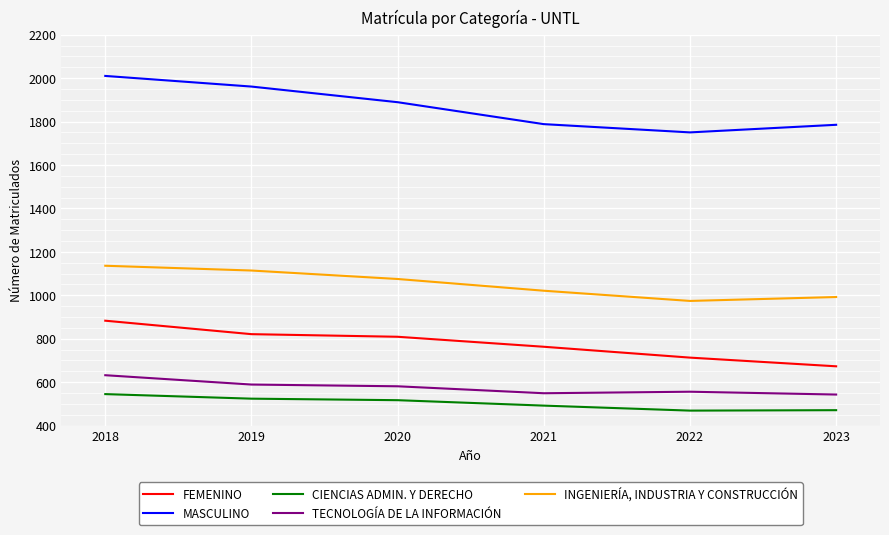

True or false: CIENCIAS ADMIN. Y DERECHO and FEMENINO intersect in this chart.

False